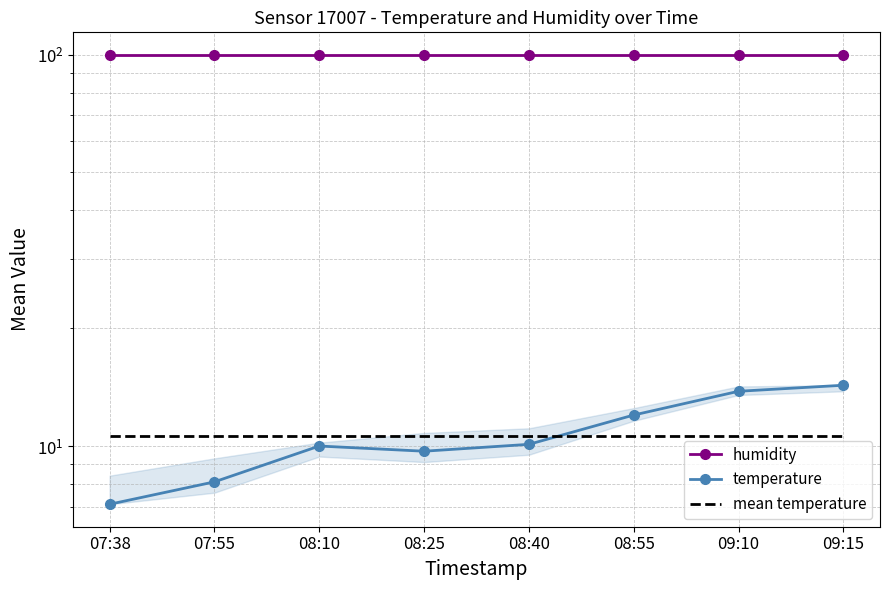

Between 08:40 and 07:38, which is larger?

08:40